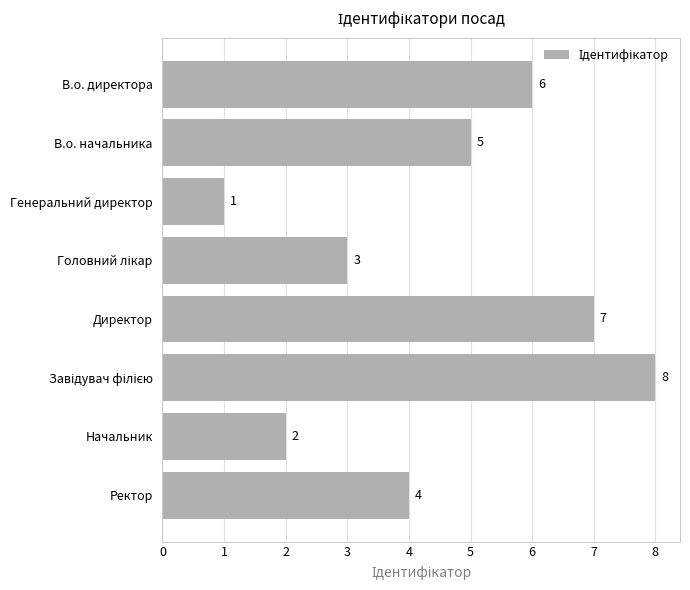

Reading bottom to top, what are all the values shown in this chart?

4	2	8	7	3	1	5	6